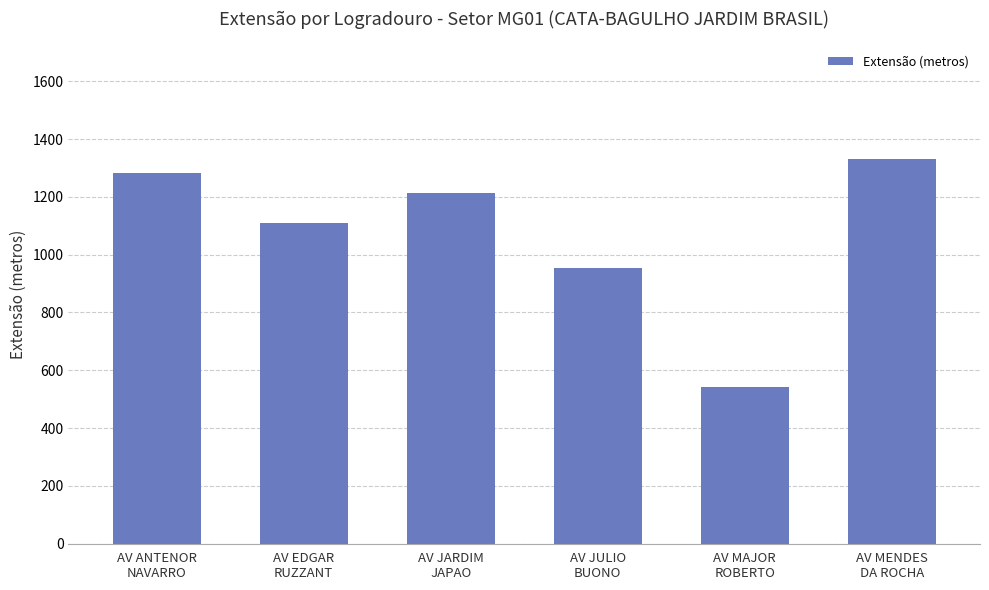

Which label corresponds to the smallest value in the chart?

AV MAJOR
ROBERTO